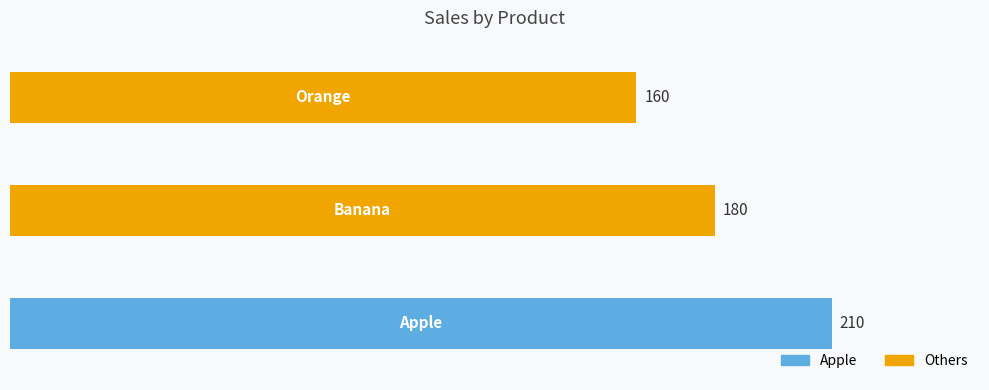

What is the greatest value displayed?

210